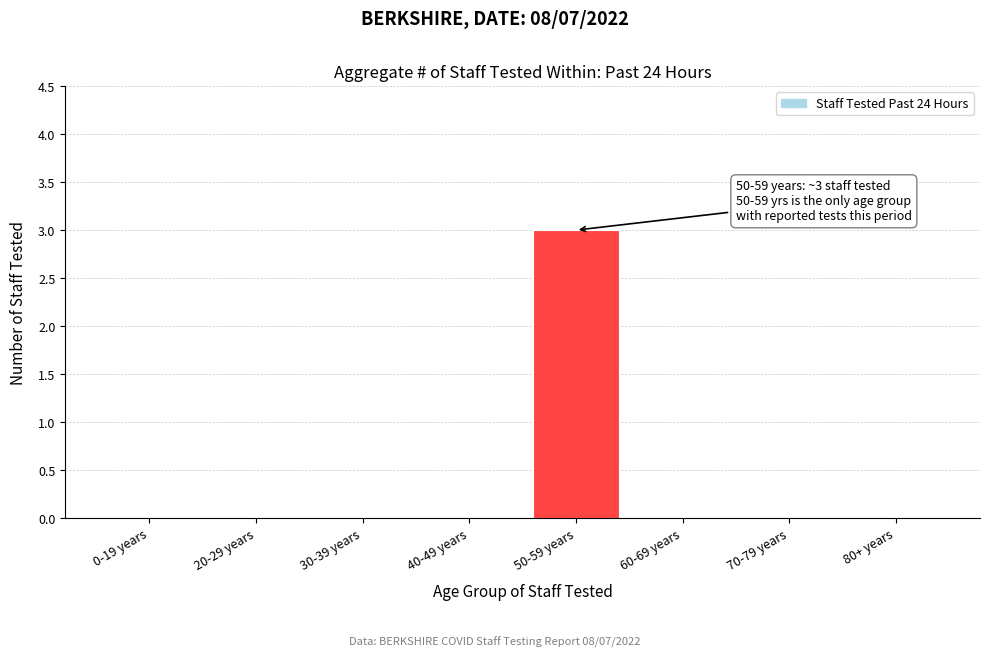

Reading left to right, what are all the values shown in this chart?

0-19 years=0	20-29 years=0	30-39 years=0	40-49 years=0	50-59 years=3	60-69 years=0	70-79 years=0	80+ years=0